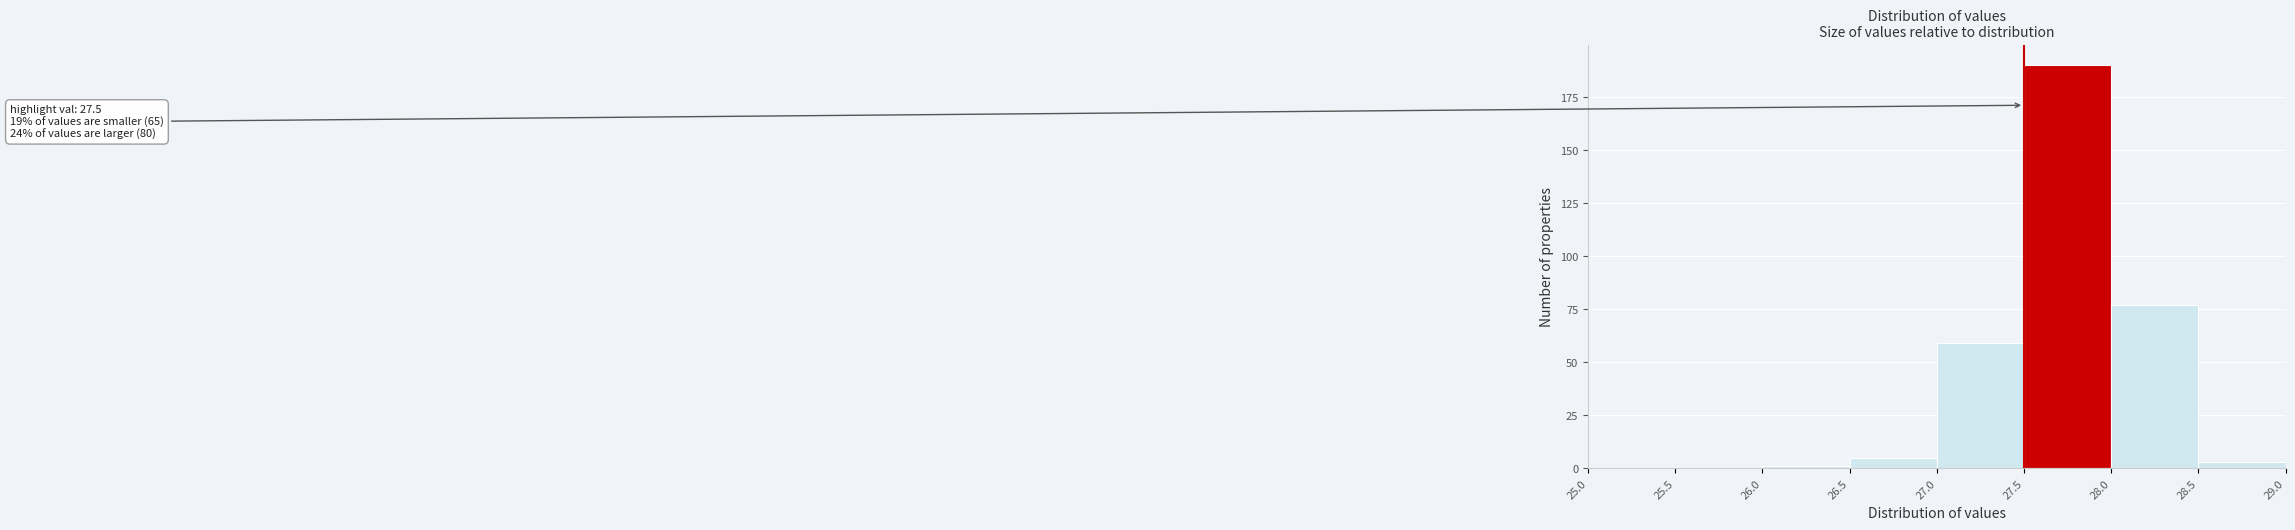

Which range on the x-axis has the tallest bar?

27.5 to 28.0